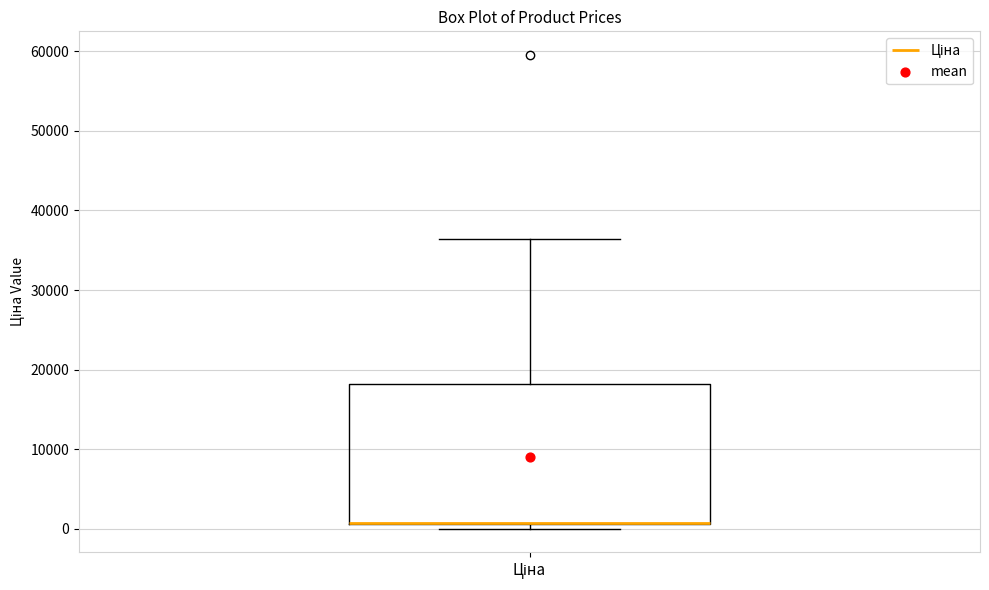

Transcribe this box plot: give where the median line is, the range the box spans, and where the two whiskers end, as read against the y-axis. The values are not printed on the chart, so give them approximately, as read against the axis.

median 1000 (drawn on the box's lower edge), box 1000 to 18000, whiskers 0 to 36000